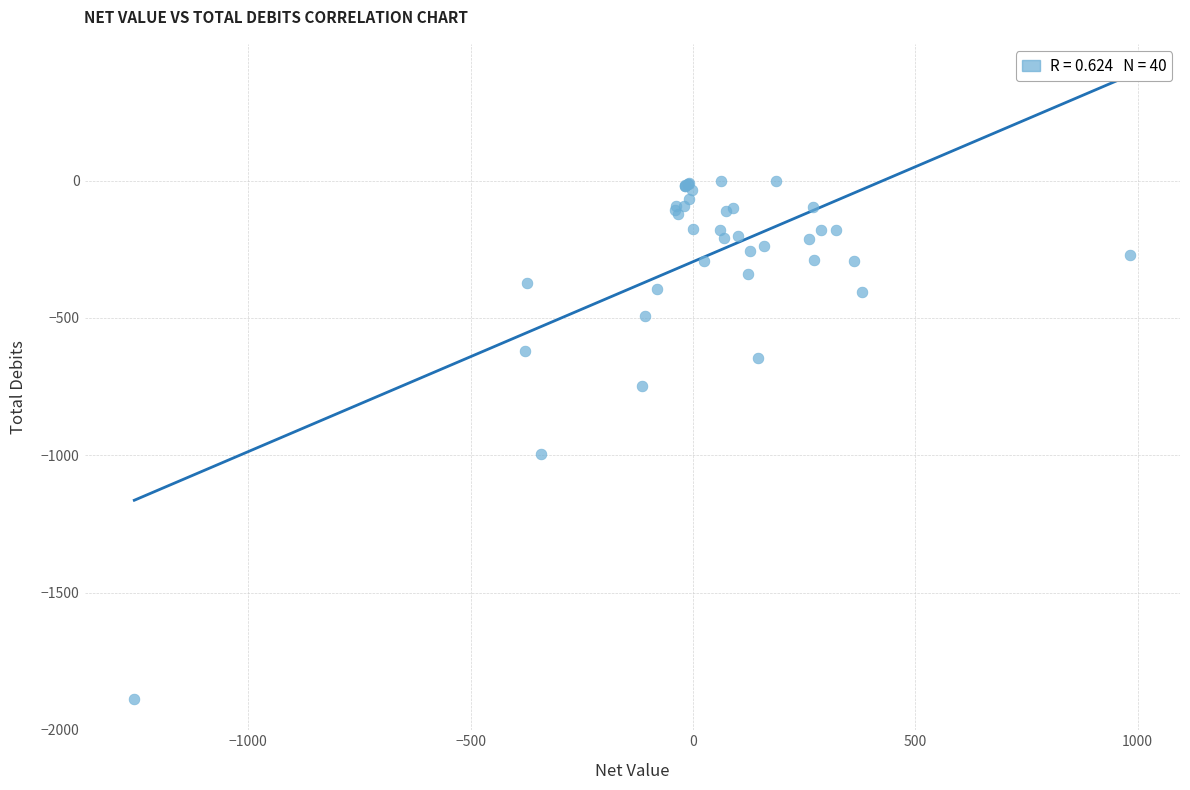

What Y value in the scatter plot is closest to -944?

-995.2